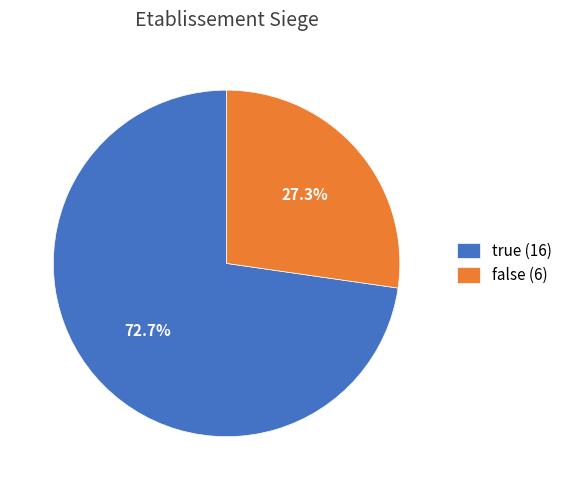

True or false: false accounts for 27% of the total.

True